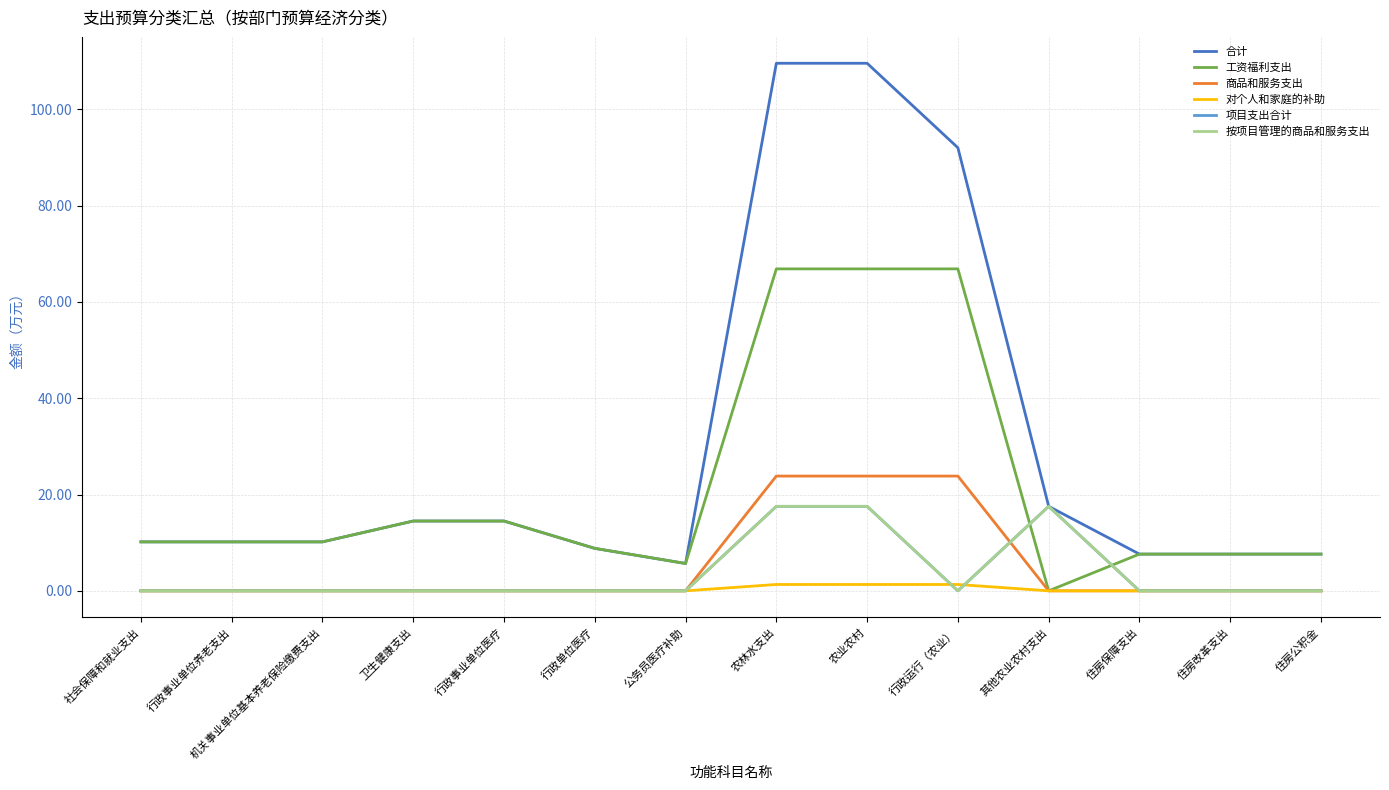

Is this an area chart (filled region under the line)?

No